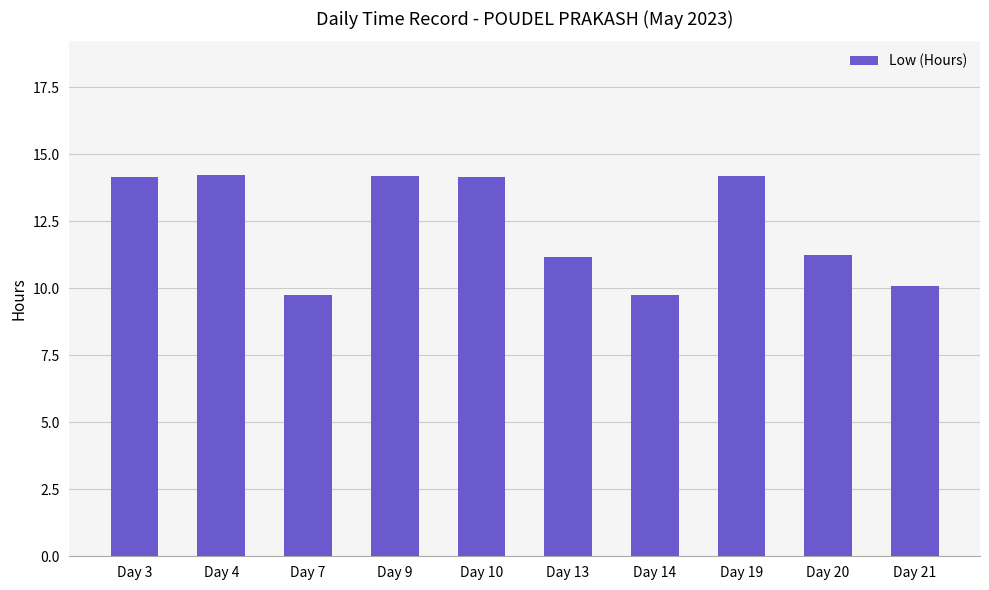

Count the number of values greater than 14.

5